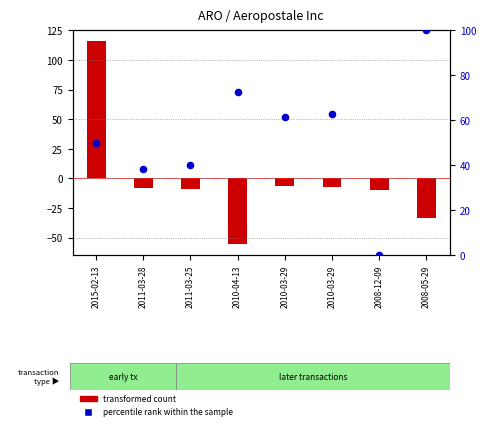

Approximately how many times larger is the value at 2010-03-29 compared to 2011-03-25?

1.5